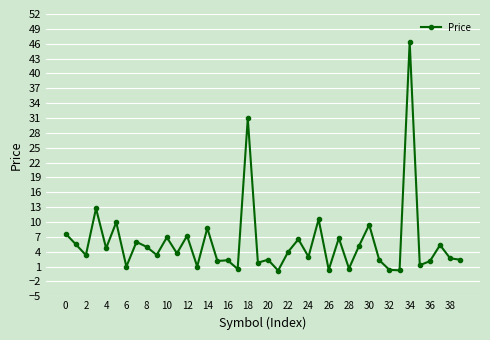

What is the minimum value shown in the chart?

0.2